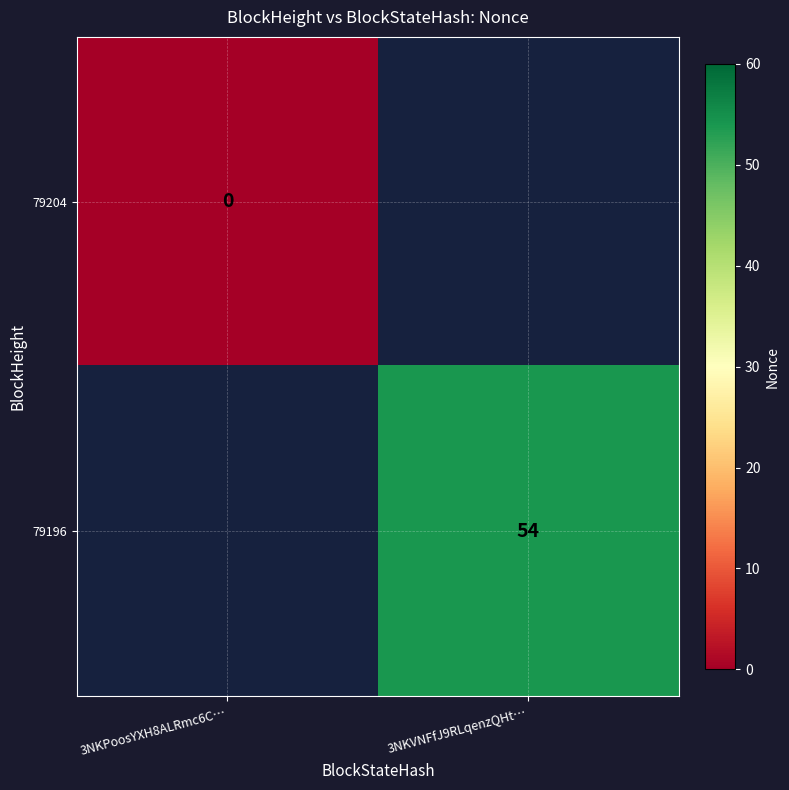

The 79196 series shows 54 at 3NKVNFfJ9RLqenzQHt…. True or false?

True